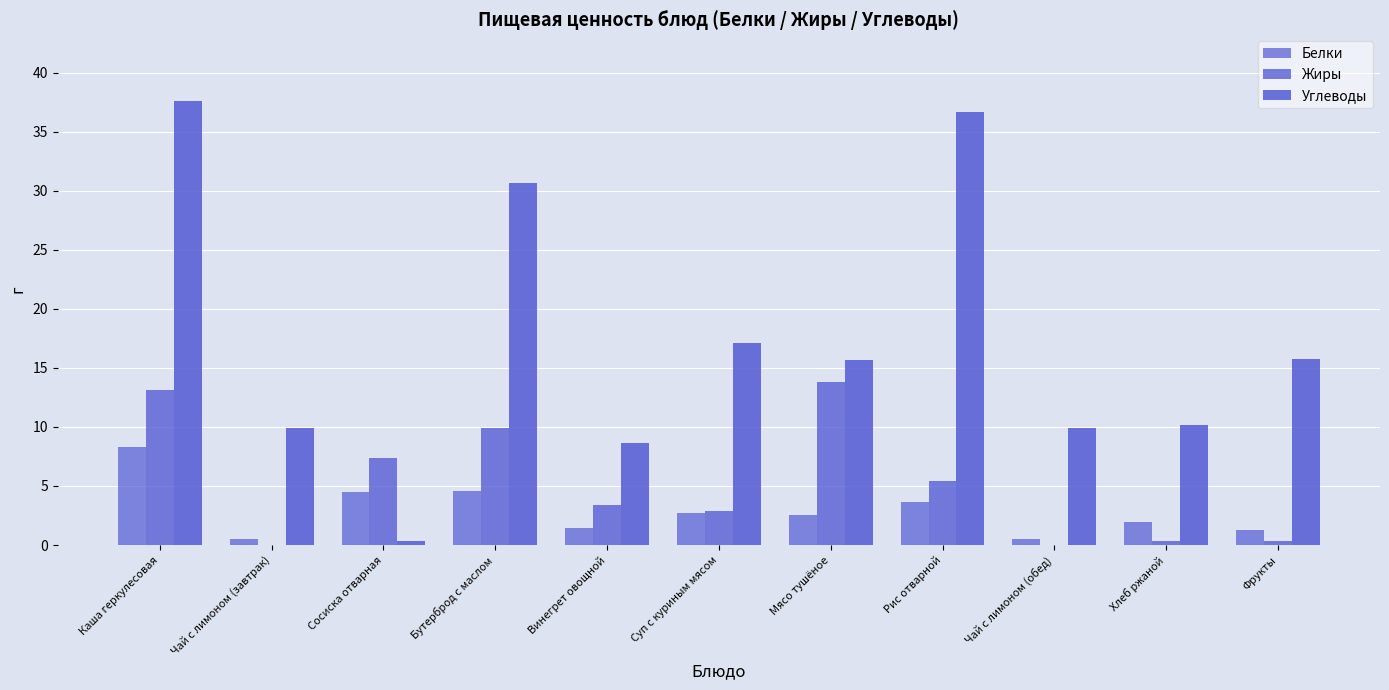

What is the difference between the maximum and second lowest values in the Углеводы series?

29.0